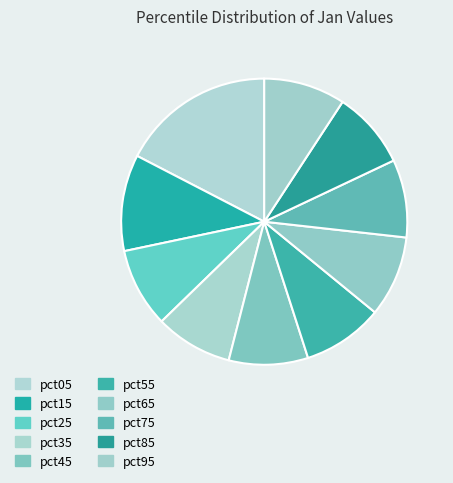

Combined, what portion of the pie is pct25 and pct75?

17.8%